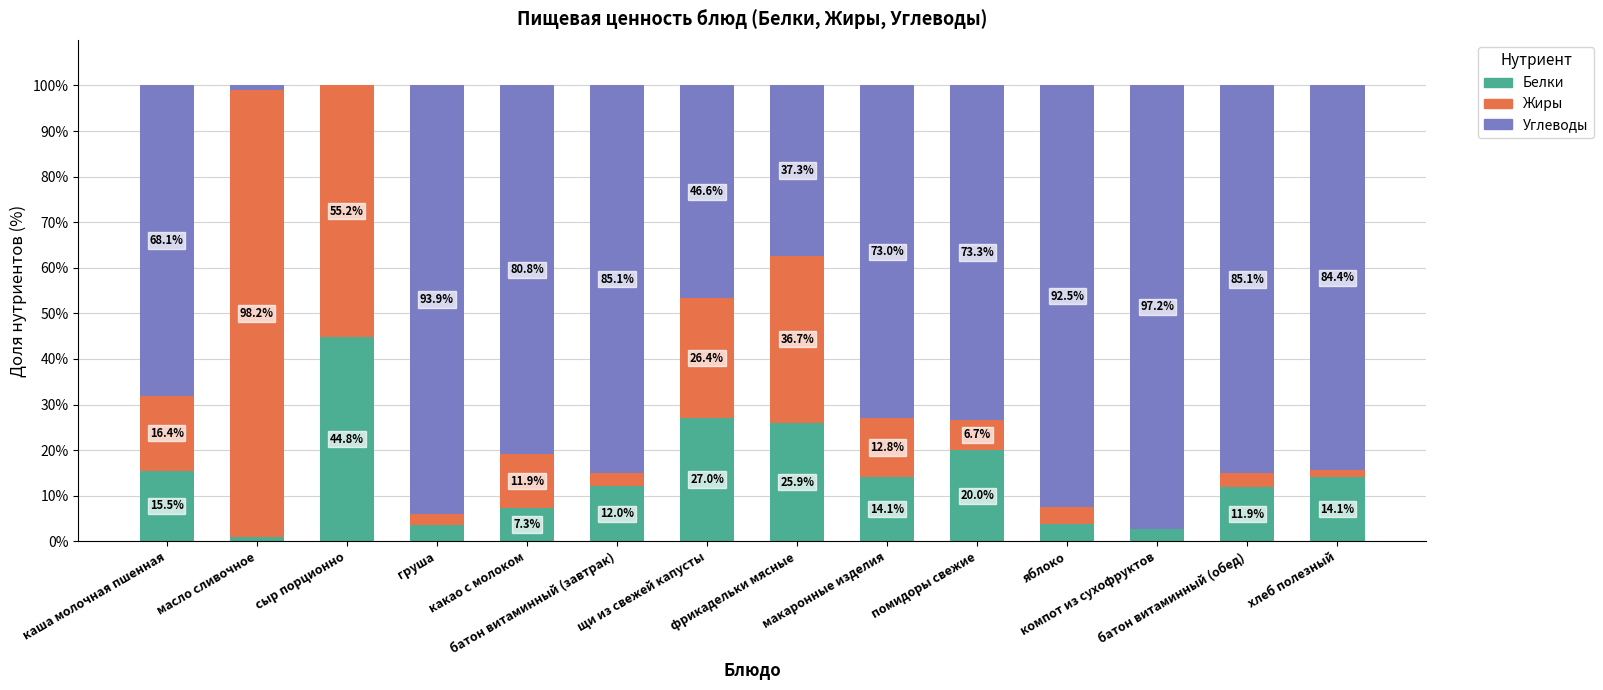

Which has a higher value, макаронные изделия or сыр порционно?

сыр порционно